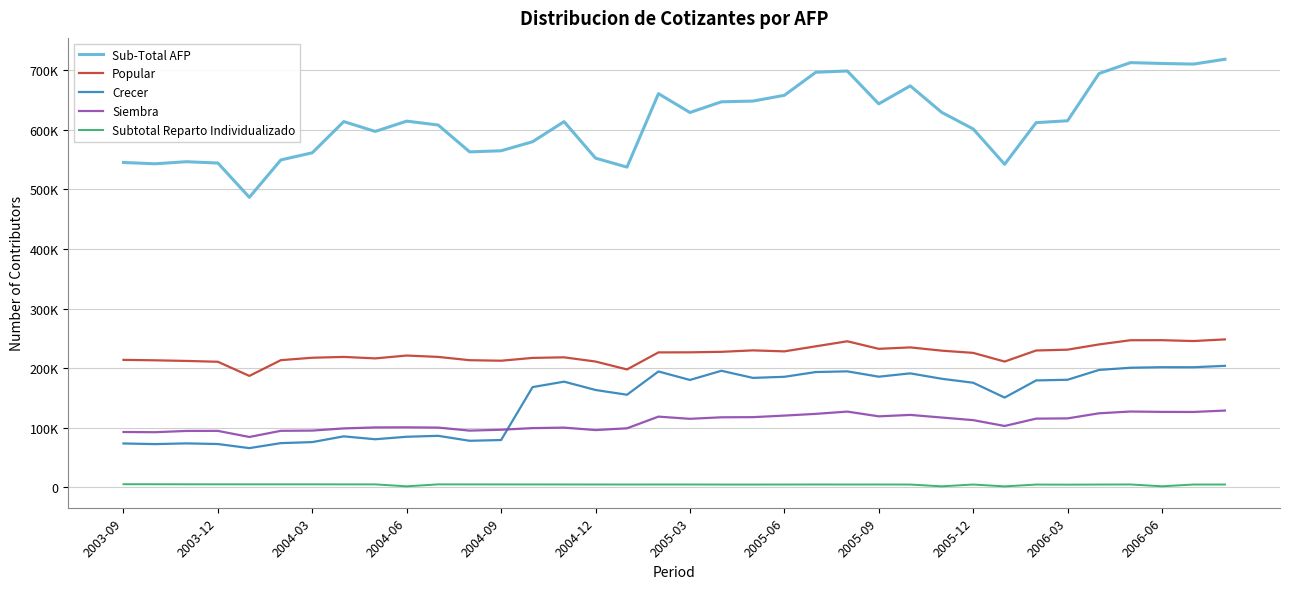

Does the chart display data point markers on the line(s)?

No